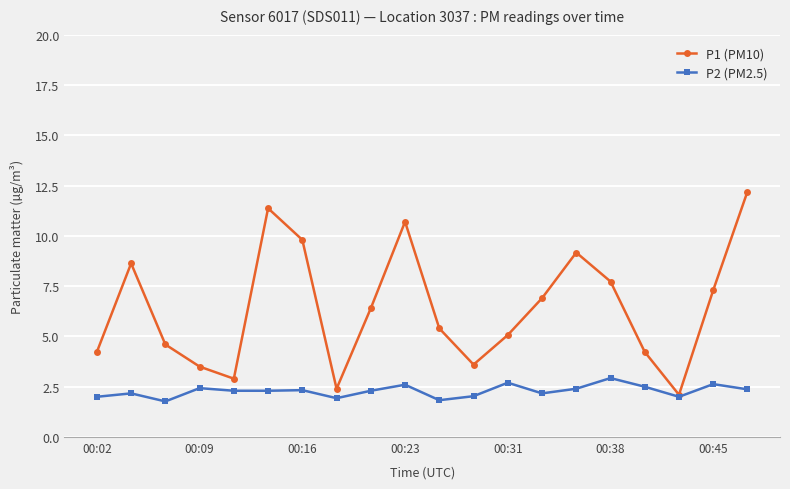

Rank the series by their maximum value, from highest to lowest.

P1 (PM10), P2 (PM2.5)